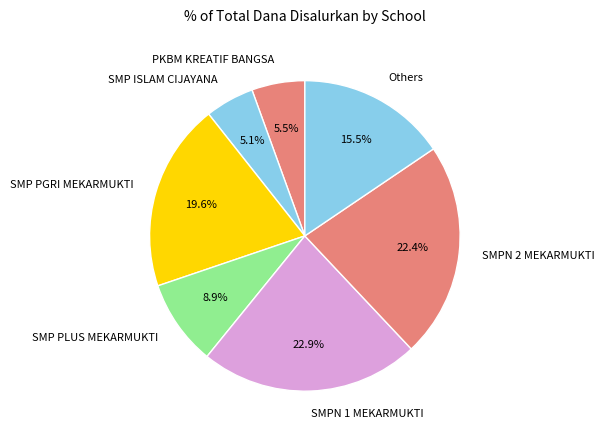

How many segments does this pie chart have?

7